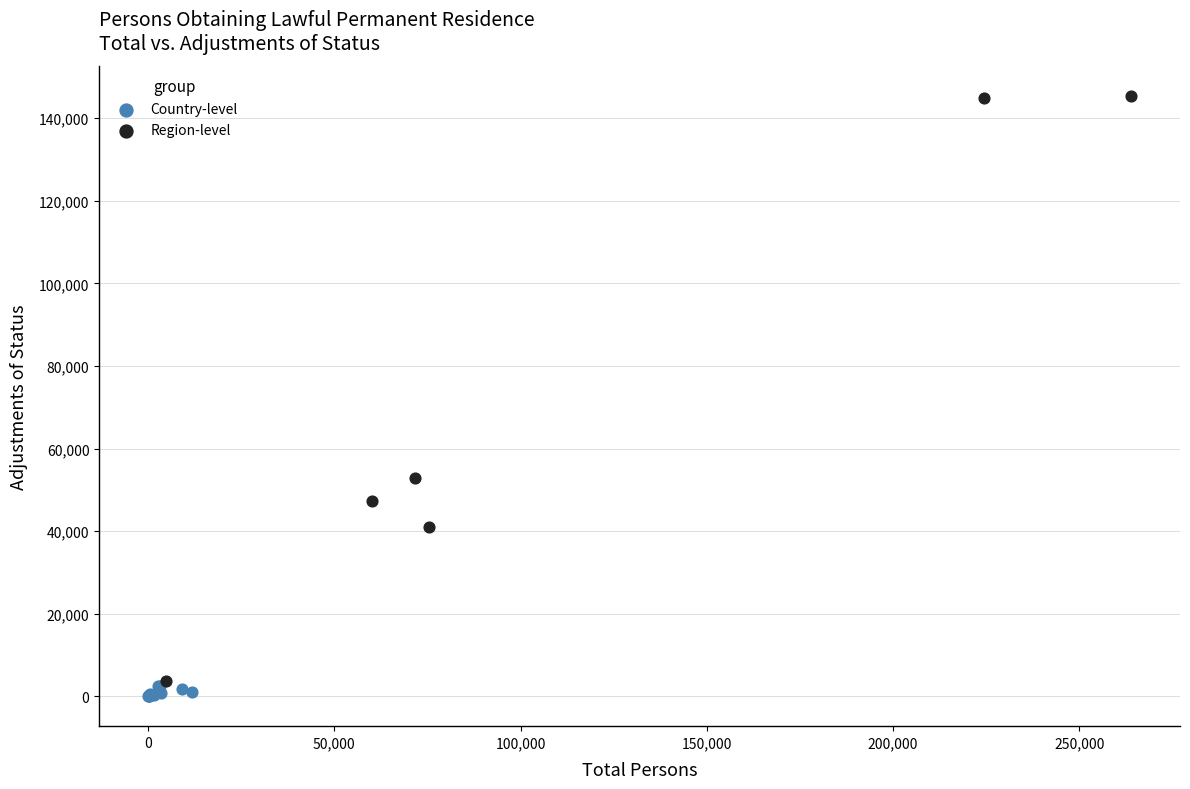

Which series has the widest spread of Y values?

Region-level